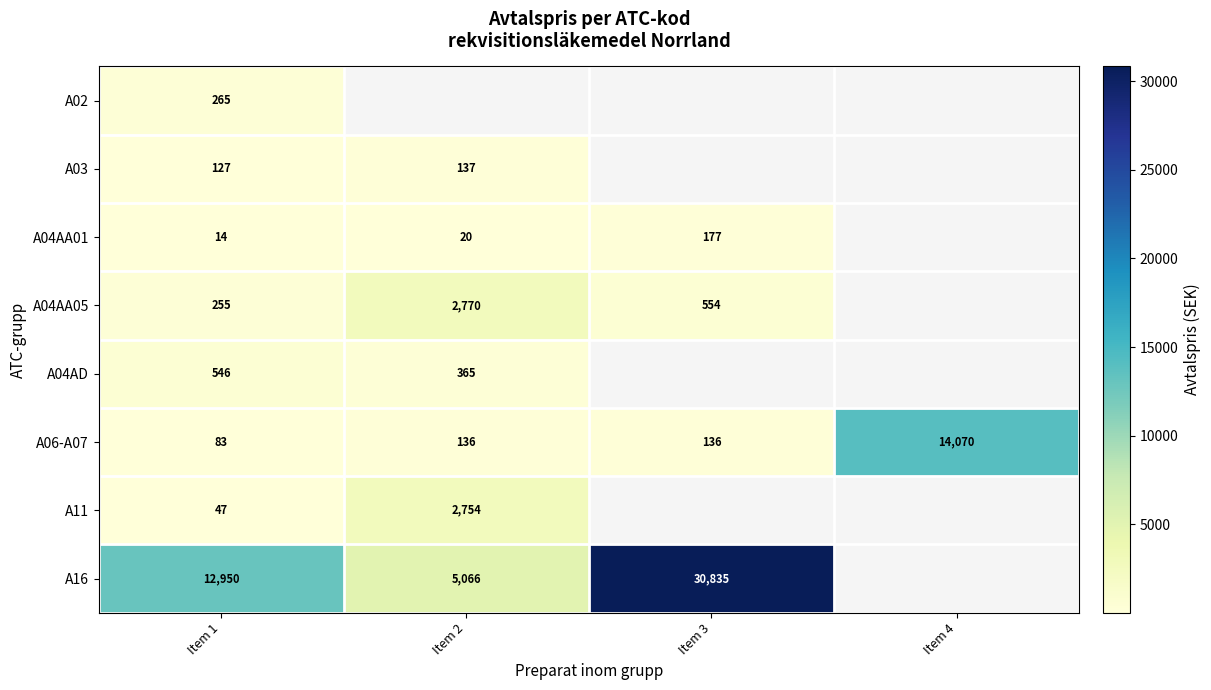

What is the average value of the A06-A07 series?

3606